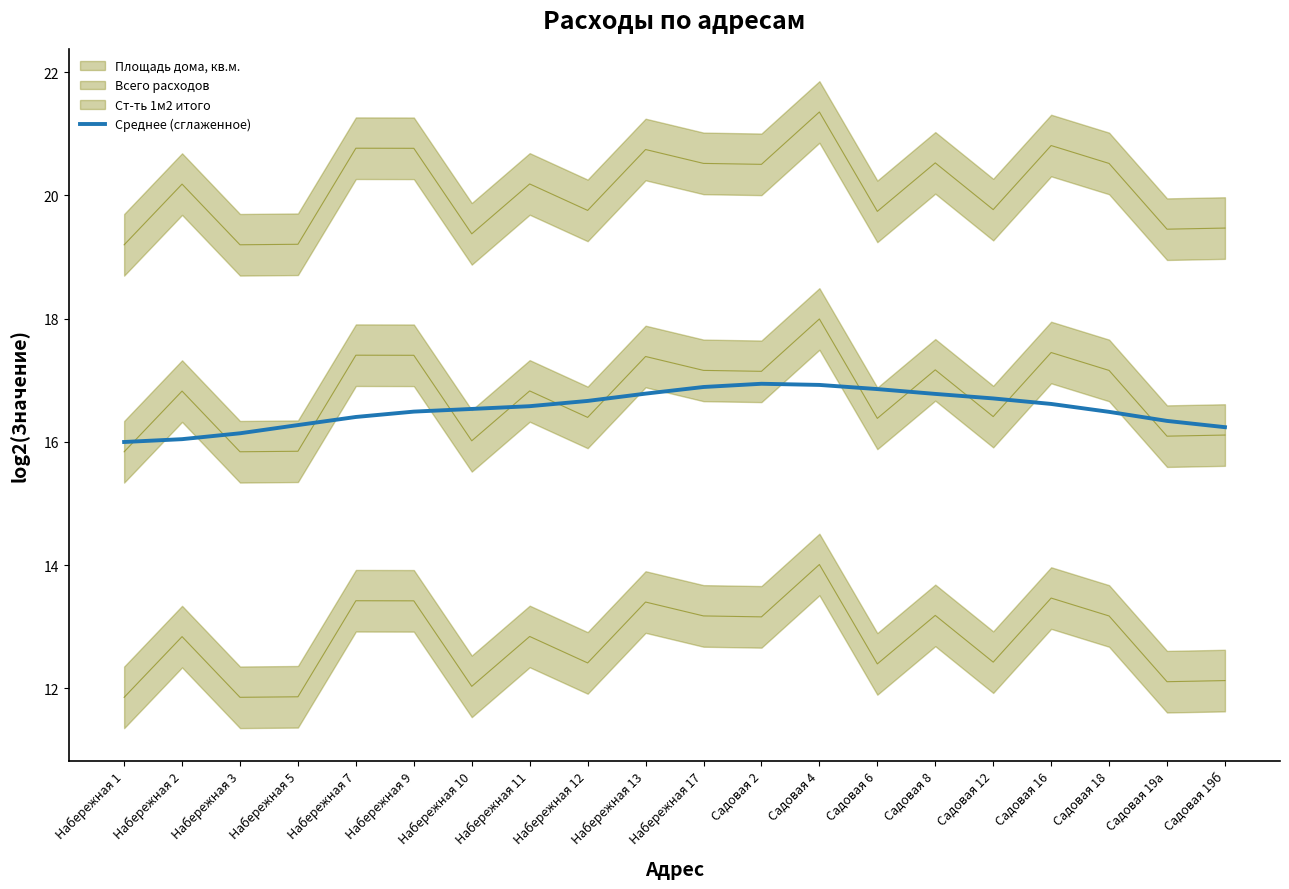

What is the change in value from Садовая 12 to Садовая 19б?

-0.5